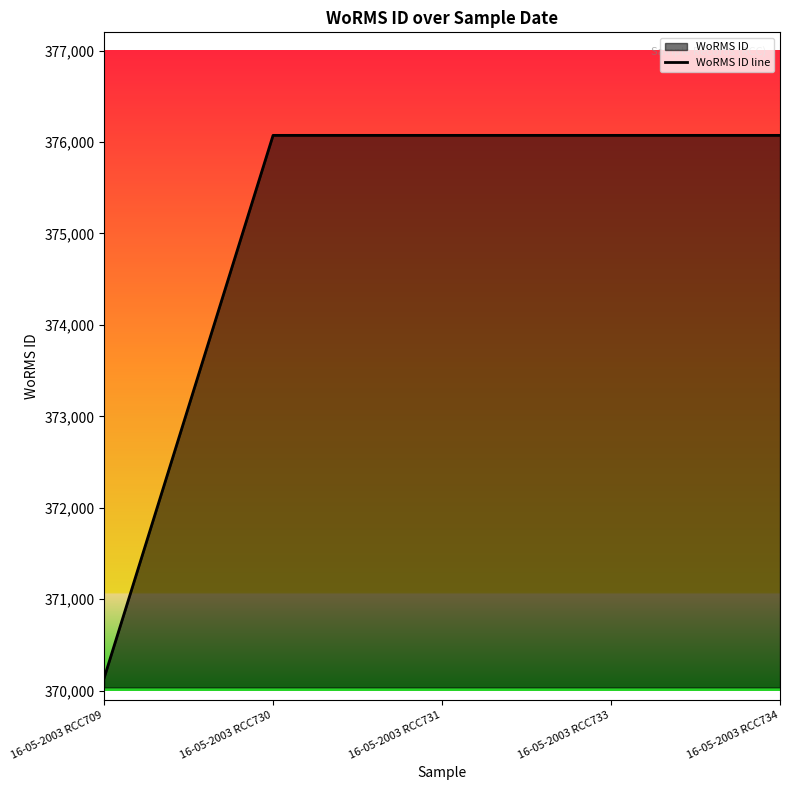

Is it true that the value at 16-05-2003 RCC733 is 376073?

True